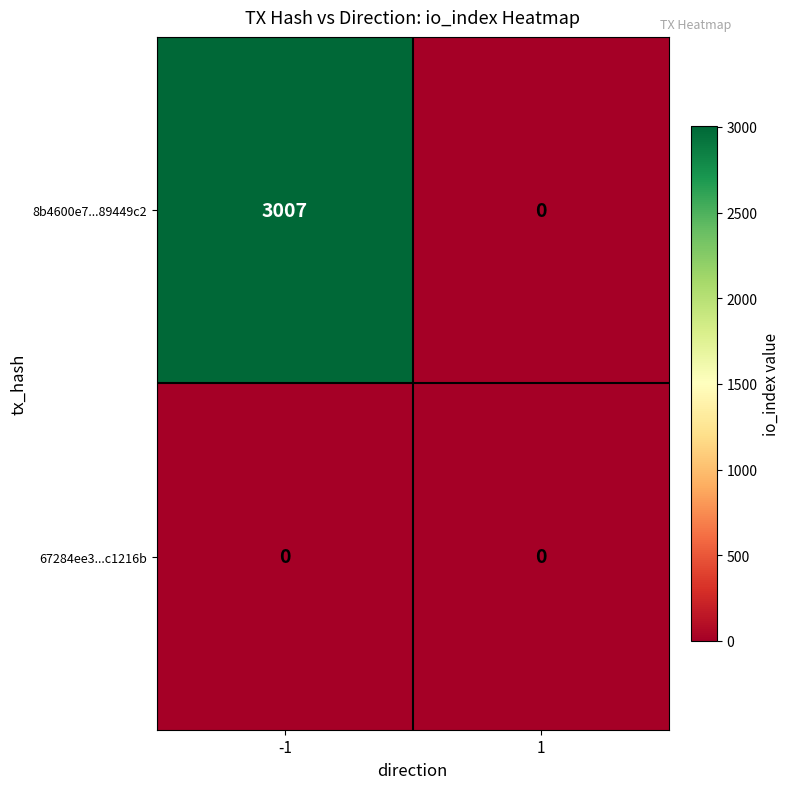

How many values in 8b4600e7...89449c2 are above zero?

1